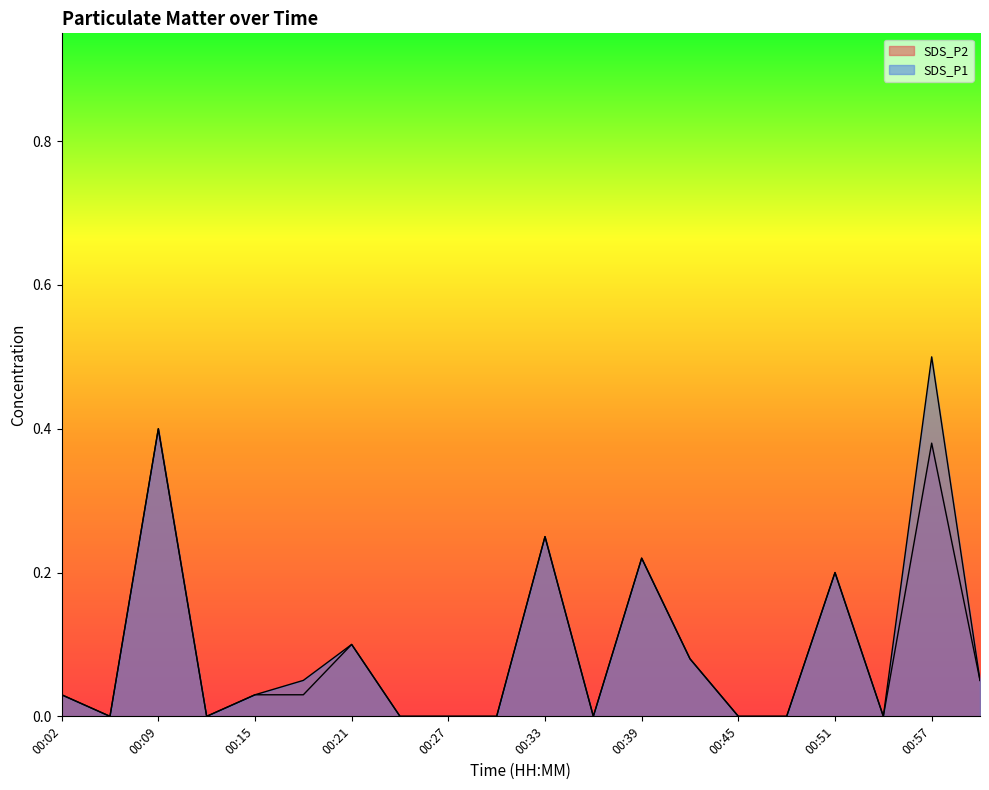

What is the total value across all series at 00:42?

0.2